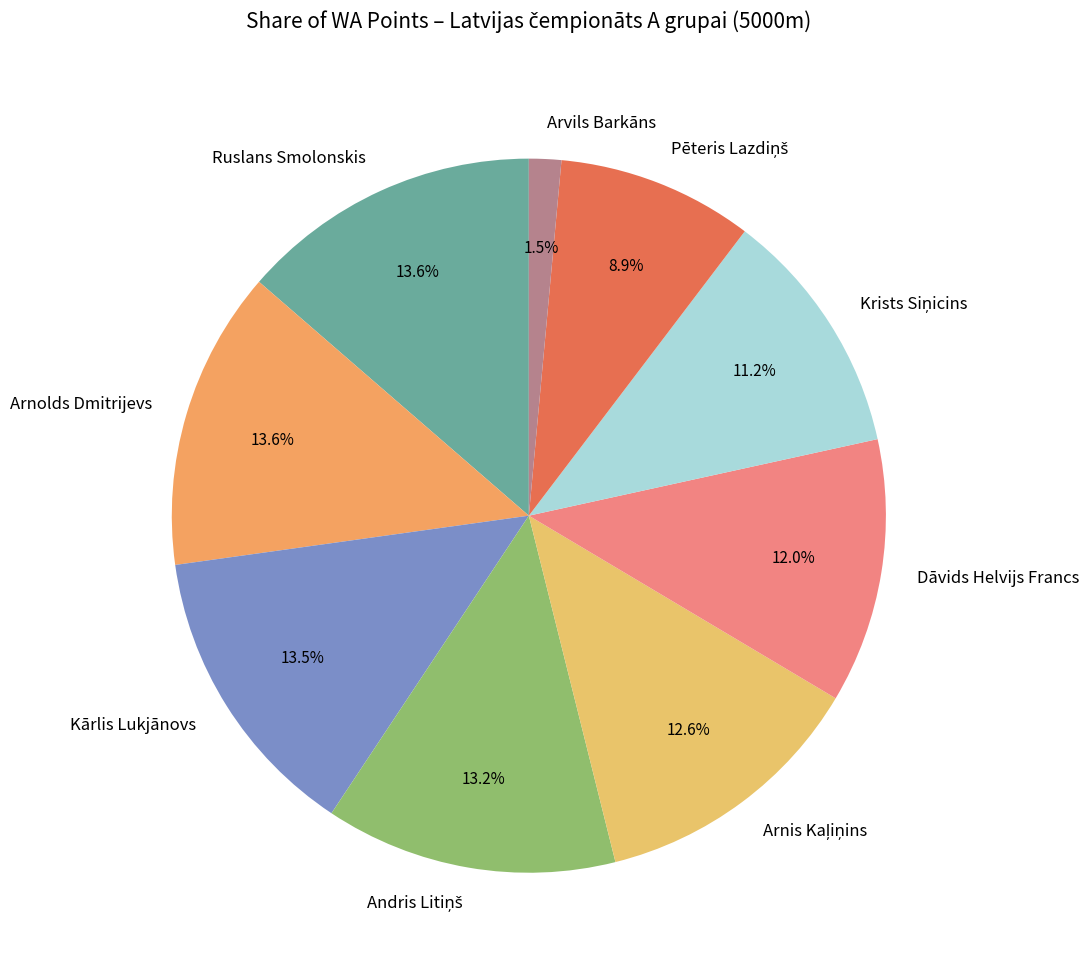

Does Ruslans Smolonskis represent more than half of the total?

No